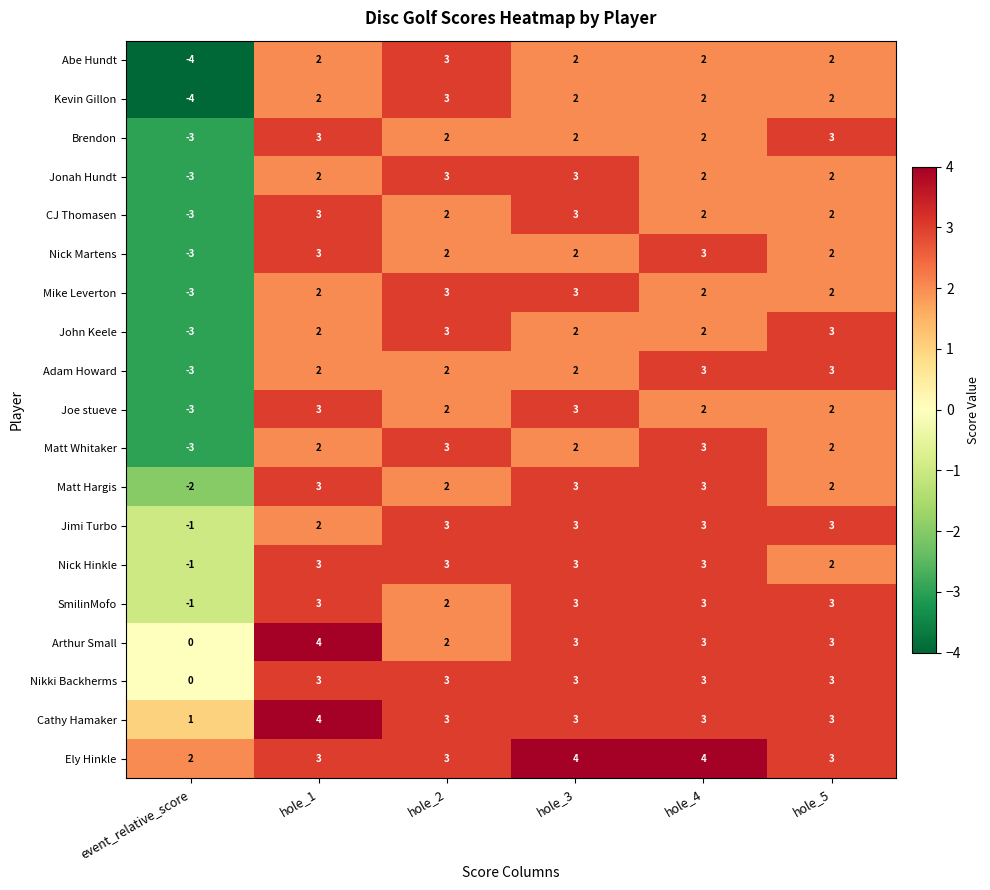

Is the value of Matt Whitaker at hole_2 greater than the value of SmilinMofo at hole_2?

Yes